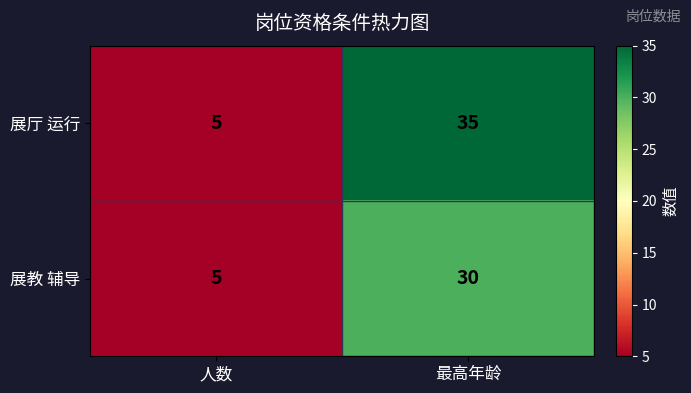

The value of 展教 辅导 at 人数 is 5. True or false?

True